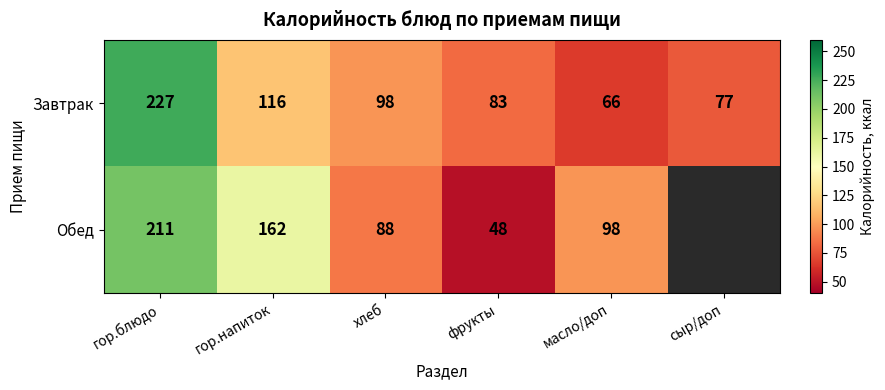

Between гор.напиток and масло/доп, which series saw the biggest shift?

Обед